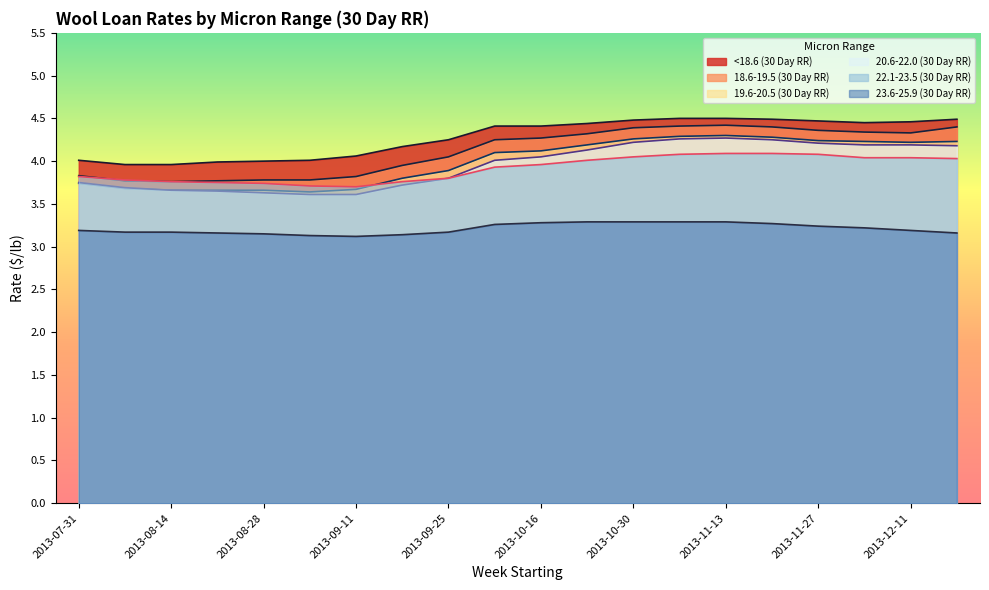

Reading left to right, extract all data points from this chart.

<18.6 (30 Day RR): 4.0	4.0	4.0	4.0	4.0	4.0	4.1	4.2	4.2	4.4	4.4	4.4	4.5	4.5	4.5	4.5	4.5	4.5	4.5	4.5
18.6-19.5 (30 Day RR): 3.8	3.8	3.8	3.8	3.8	3.8	3.8	4.0	4.0	4.2	4.3	4.3	4.4	4.4	4.4	4.4	4.4	4.3	4.3	4.4
19.6-20.5 (30 Day RR): 3.7	3.7	3.7	3.7	3.7	3.6	3.7	3.8	3.9	4.1	4.1	4.2	4.3	4.3	4.3	4.3	4.2	4.2	4.2	4.2
20.6-22.0 (30 Day RR): 3.8	3.7	3.7	3.6	3.6	3.6	3.6	3.7	3.8	4.0	4.0	4.1	4.2	4.3	4.3	4.2	4.2	4.2	4.2	4.2
22.1-23.5 (30 Day RR): 3.8	3.8	3.8	3.8	3.7	3.7	3.7	3.8	3.8	3.9	4.0	4.0	4.0	4.1	4.1	4.1	4.1	4.0	4.0	4.0
23.6-25.9 (30 Day RR): 3.2	3.2	3.2	3.2	3.1	3.1	3.1	3.1	3.2	3.3	3.3	3.3	3.3	3.3	3.3	3.3	3.2	3.2	3.2	3.2